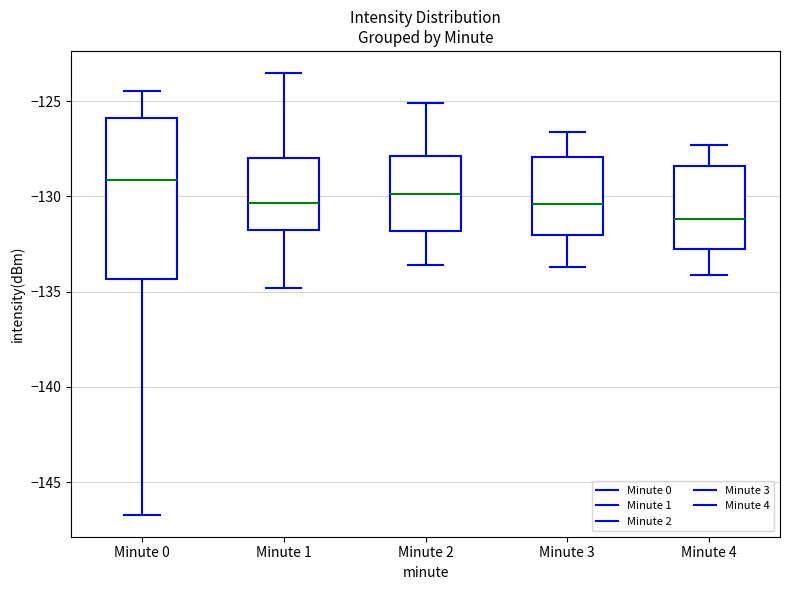

Reading left to right, read every box against the y-axis: the position of its median line, the range the box covers, and the ends of its whiskers. The values are not printed on the chart, so give them approximately, as read against the axis.

Minute 0: median -129.0, box -134.5 to -126.0, whiskers -146.5 to -124.5
Minute 1: median -130.5, box -131.5 to -128.0, whiskers -135.0 to -123.5
Minute 2: median -130.0, box -132.0 to -128.0, whiskers -133.5 to -125.0
Minute 3: median -130.5, box -132.0 to -128.0, whiskers -133.5 to -126.5
Minute 4: median -131.0, box -132.5 to -128.5, whiskers -134.0 to -127.5